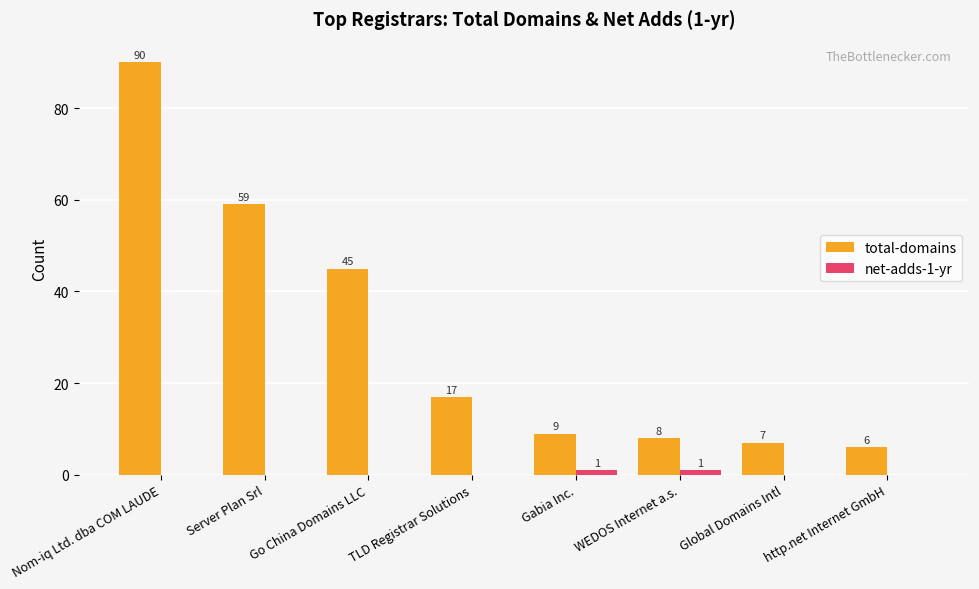

What is the sum of the total-domains values at Go China Domains LLC and Server Plan Srl?

104